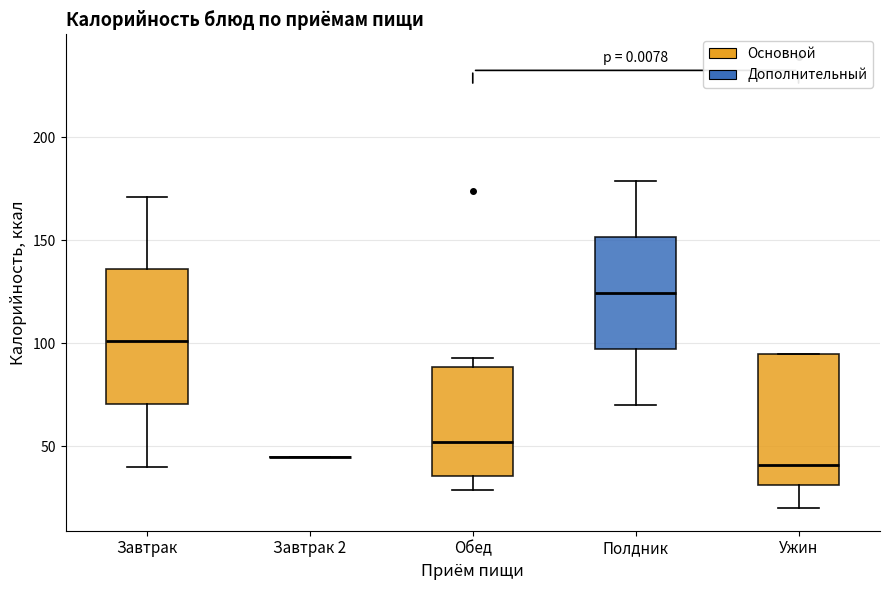

Reading left to right, read every box against the y-axis: the position of its median line, the range the box covers, and the ends of its whiskers. The values are not printed on the chart, so give them approximately, as read against the axis.

Завтрак: median 100, box 70 to 135, whiskers 40 to 170
Завтрак 2: box collapsed to a line at 45, whiskers 45 to 45
Обед: median 50, box 35 to 90, whiskers 30 to 95
Полдник: median 125, box 95 to 150, whiskers 70 to 180
Ужин: median 40, box 30 to 95, whiskers 20 to 95